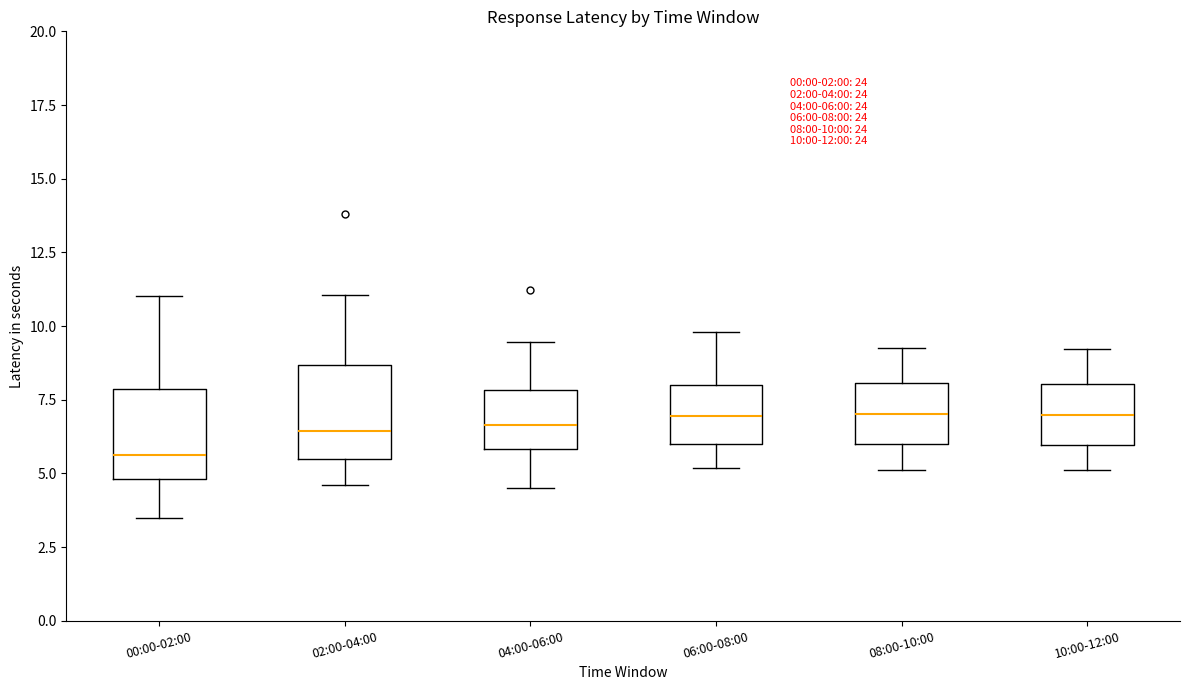

Which box's median line is the lowest?

00:00-02:00